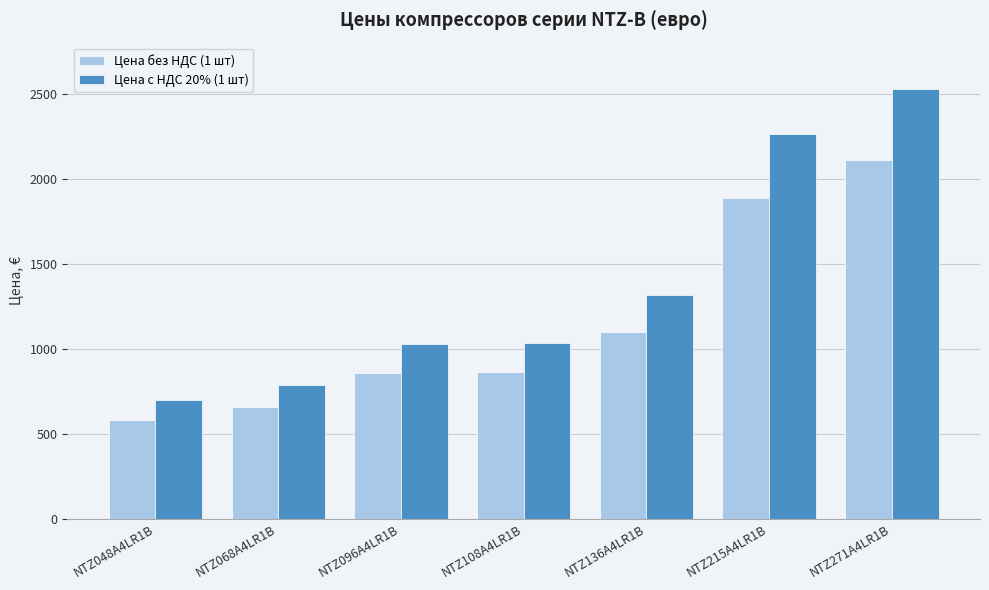

What is the spread (max minus min) of values at NTZ271A4LR1B?

421.5